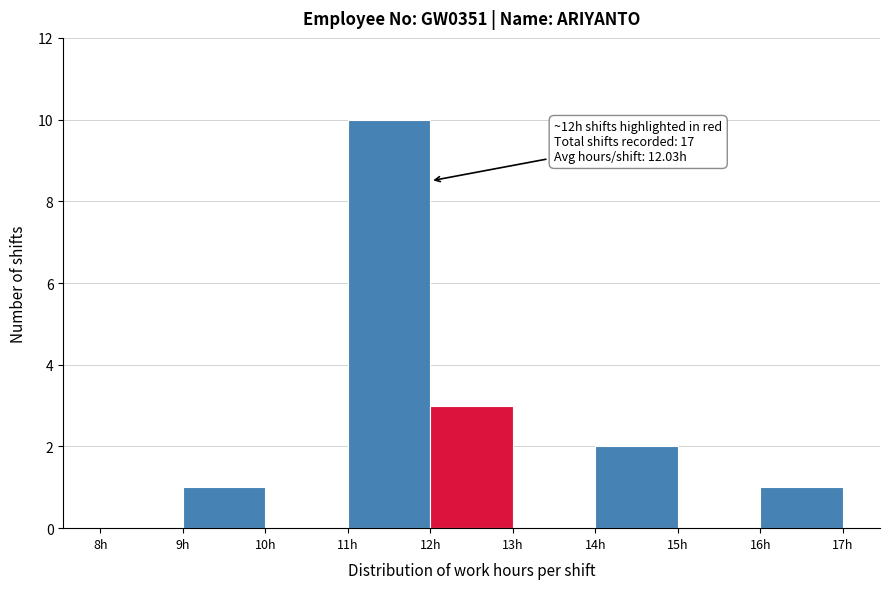

Which range on the x-axis has the tallest bar?

11 to 12